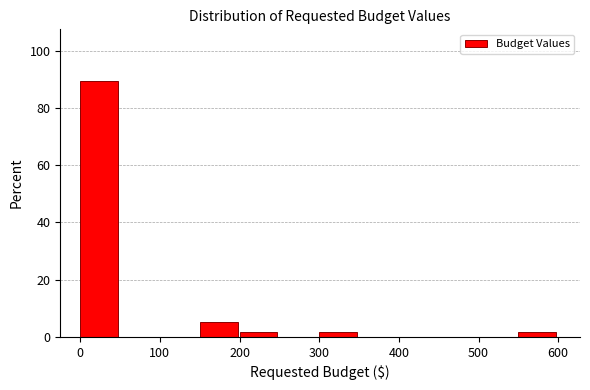

How tall is the bar that spans 150 to 200 on the x-axis? The values are not printed on the chart, so give them approximately, as read against the axis.

6